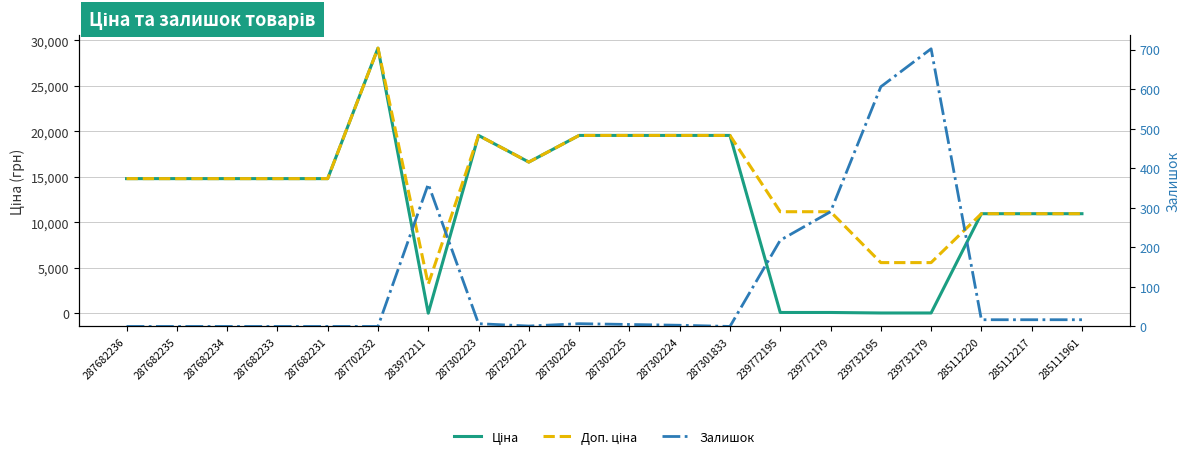

What is the total value across all series at 287302226?

39136.8